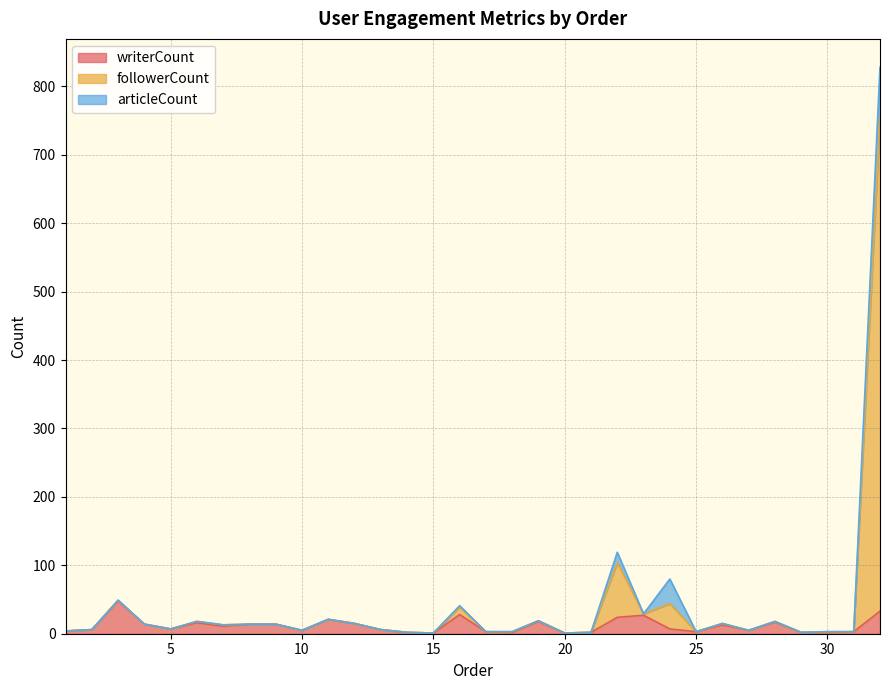

What is the highest value of the writerCount series?

48